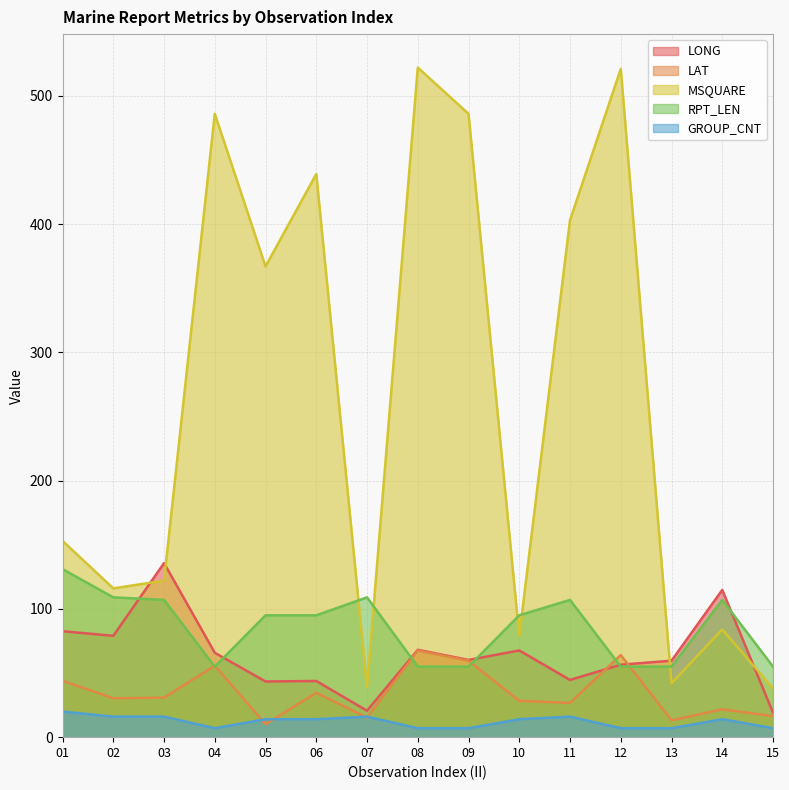

List the labels in order of RPT_LEN value, smallest first.

04, 08, 09, 12, 13, 15, 05, 06, 10, 03, 11, 14, 02, 07, 01